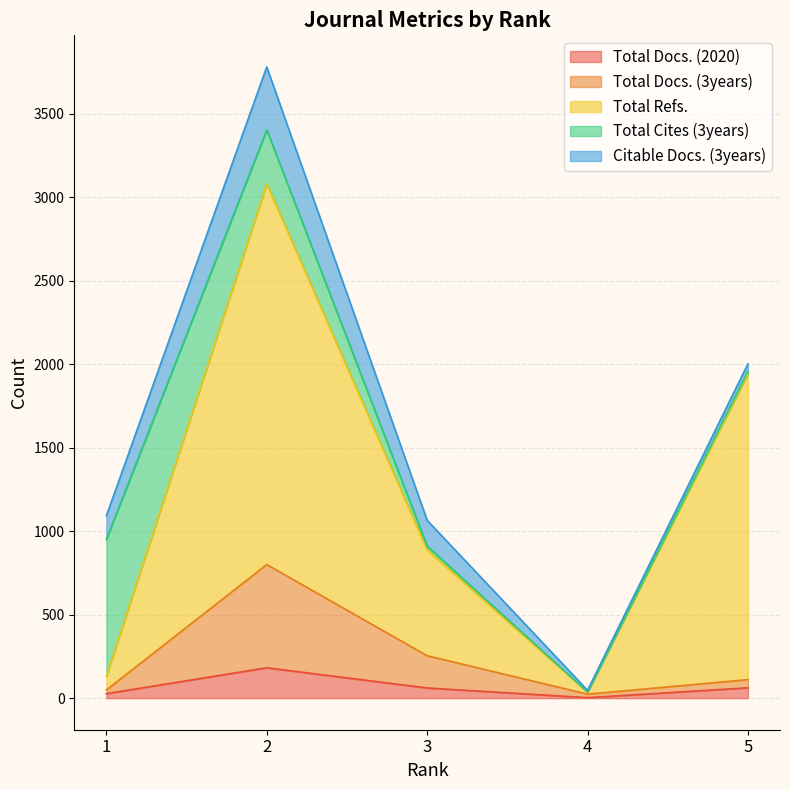

What is the value of the Total Docs. (3years) point at the 1st from the left?

49